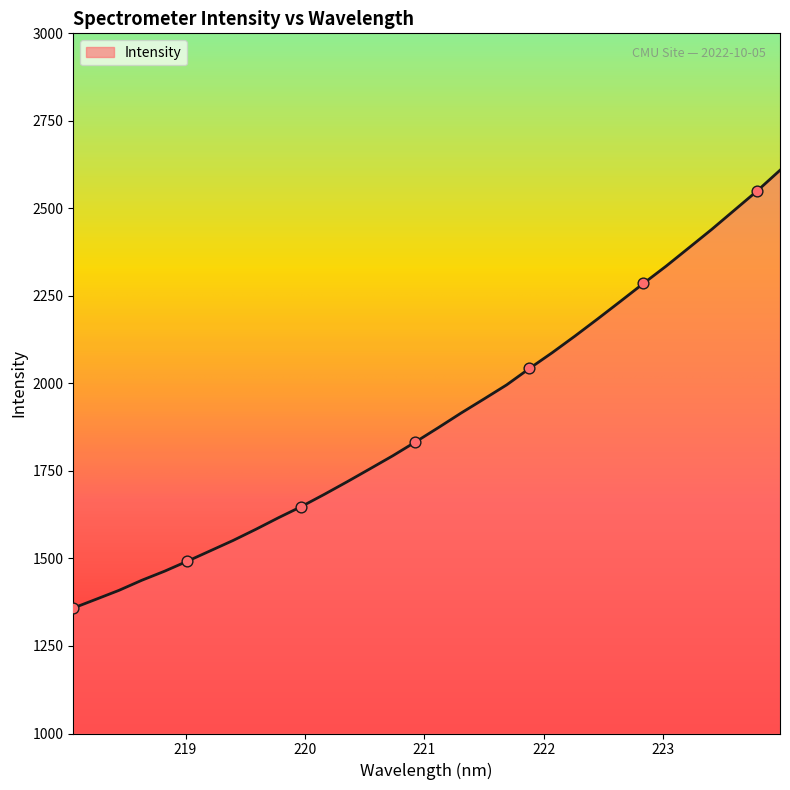

What is the maximum value shown in the chart?

2608.9